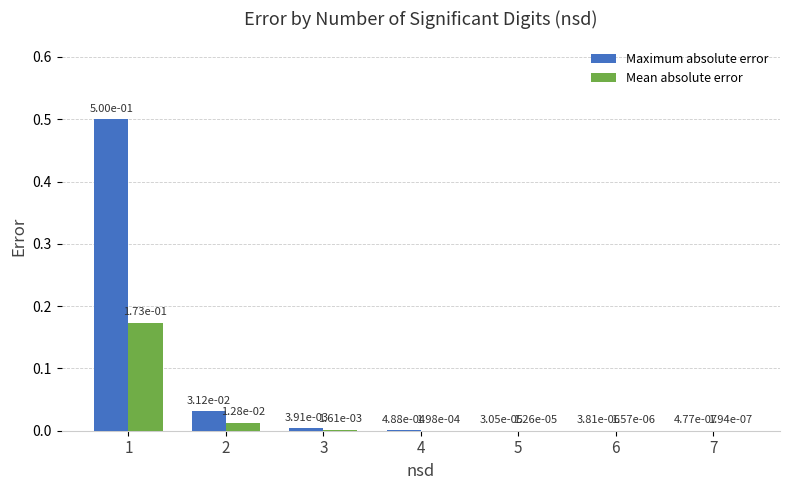

What is the highest value of the Maximum absolute error series?

0.5